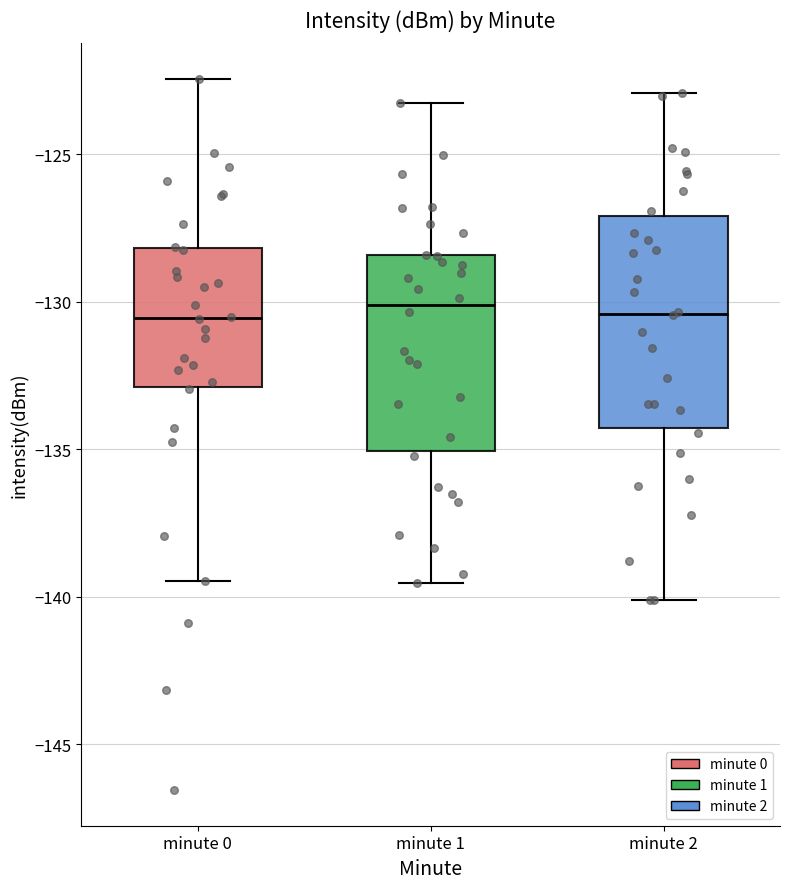

Comparing the boxes themselves (not the whiskers), which one is the tallest?

minute 2